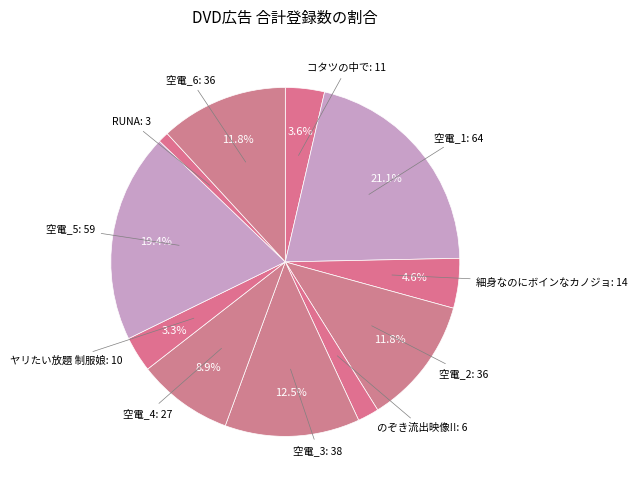

Count the number of slices in the pie.

11